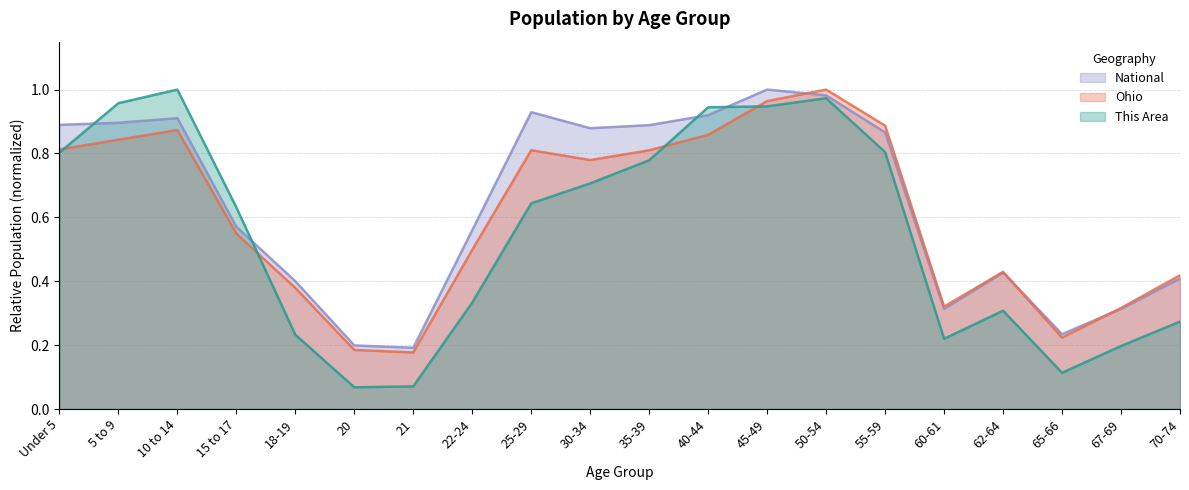

What is the total value across all series at 18-19?

1.0